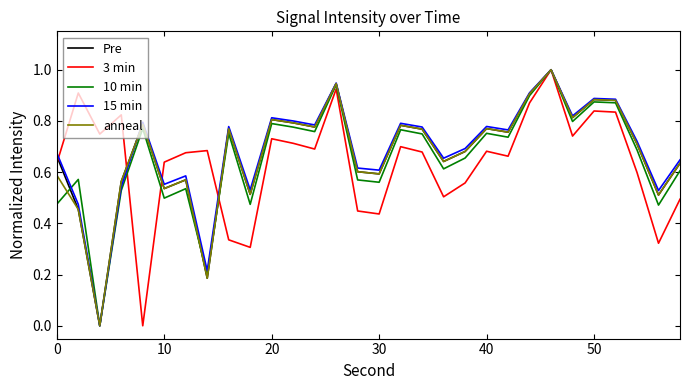

True or false: Pre has more than 0 interior local peaks.

True